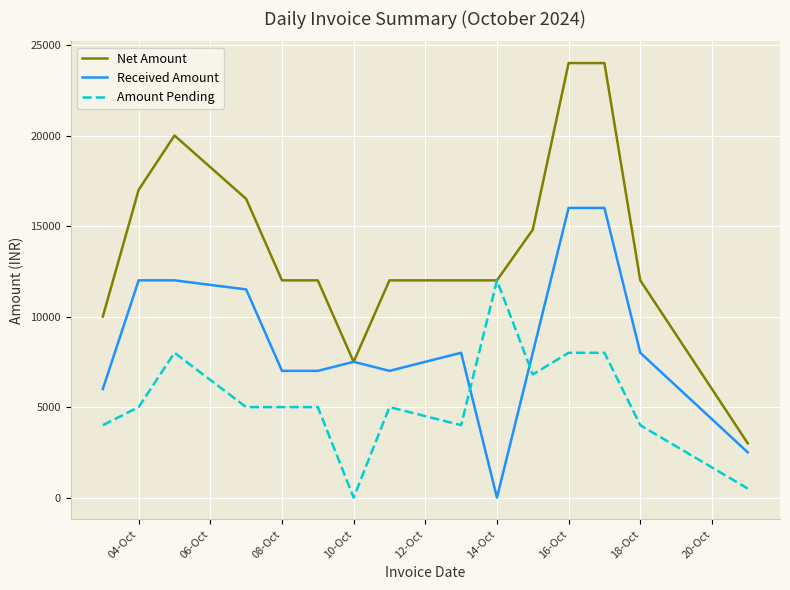

What is the maximum value for Received Amount?

16000